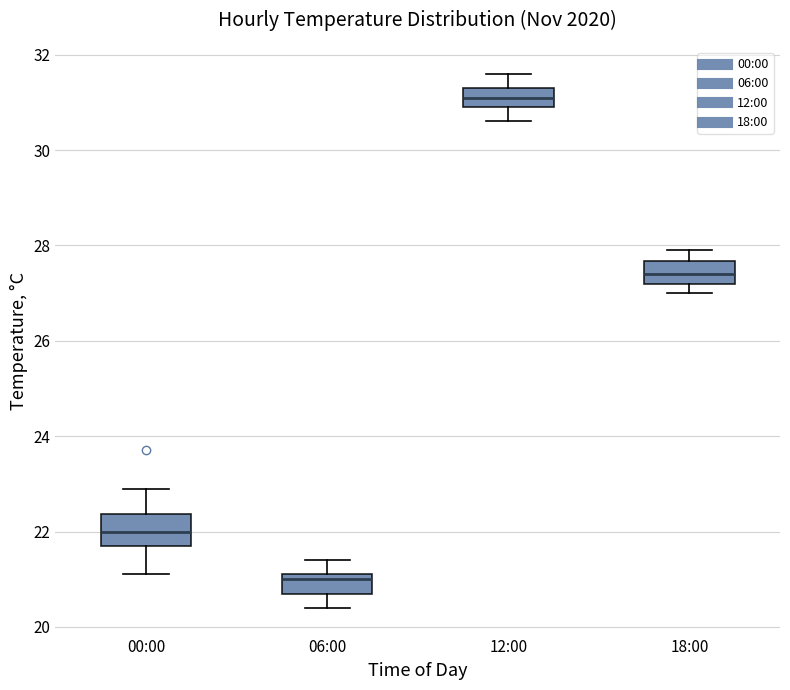

Where is the upper edge of the box for 06:00 on the y-axis? The values are not printed on the chart, so give them approximately, as read against the axis.

21.2